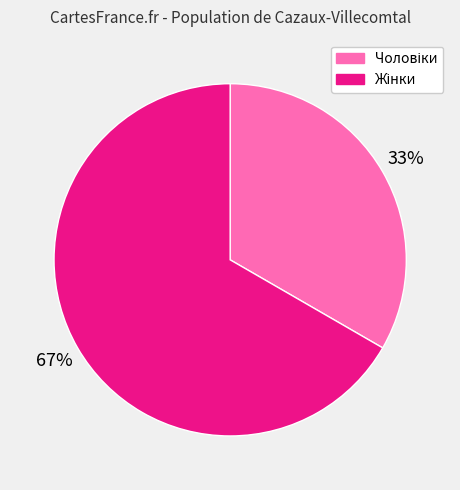

To the nearest percent, what is the average slice percentage?

50%